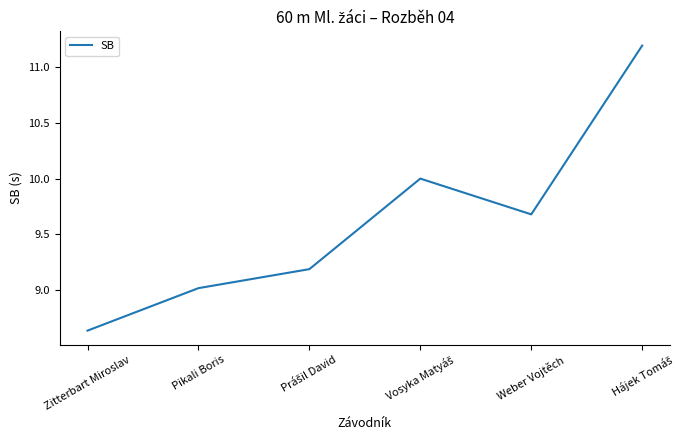

Count the number of categories in the chart.

6